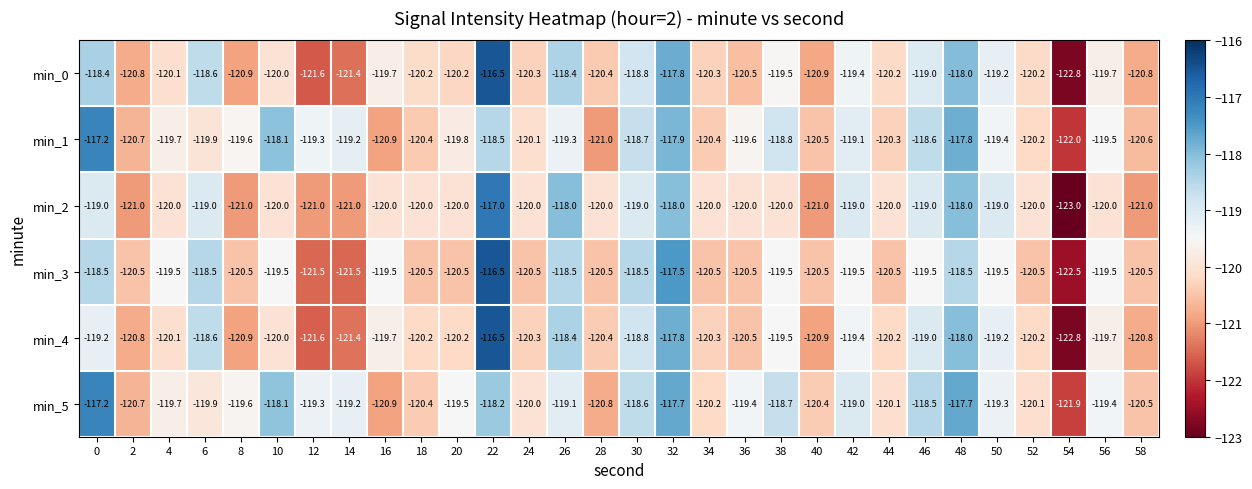

At which category is the sum across all series the highest?

22